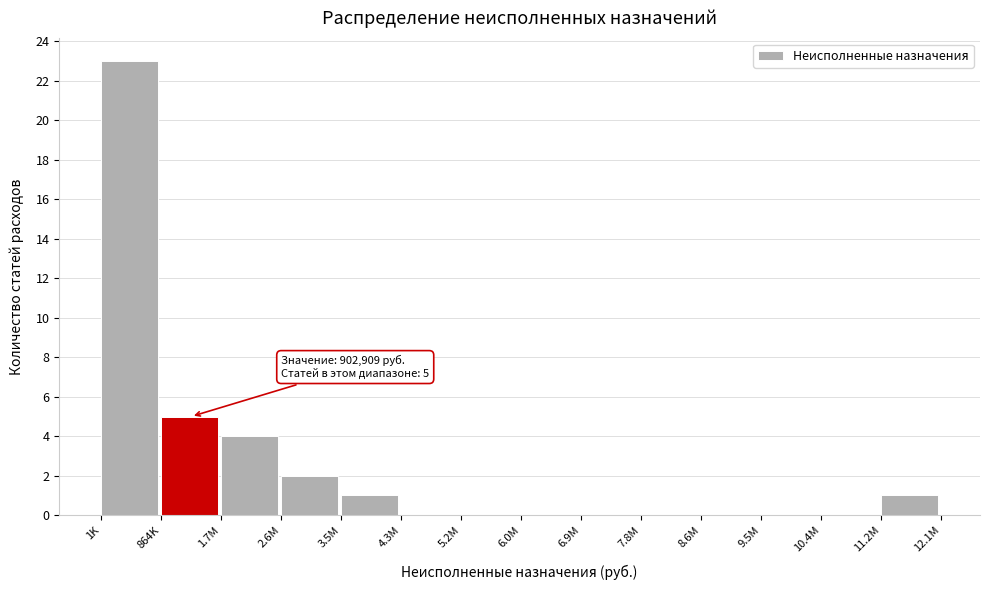

Reading left to right, list all the values displayed in this chart.

1K=23	864K=5	1.7M=4	2.6M=2	3.5M=1	4.3M=0	5.2M=0	6.0M=0	6.9M=0	7.8M=0	8.6M=0	9.5M=0	10.4M=0	11.2M=1